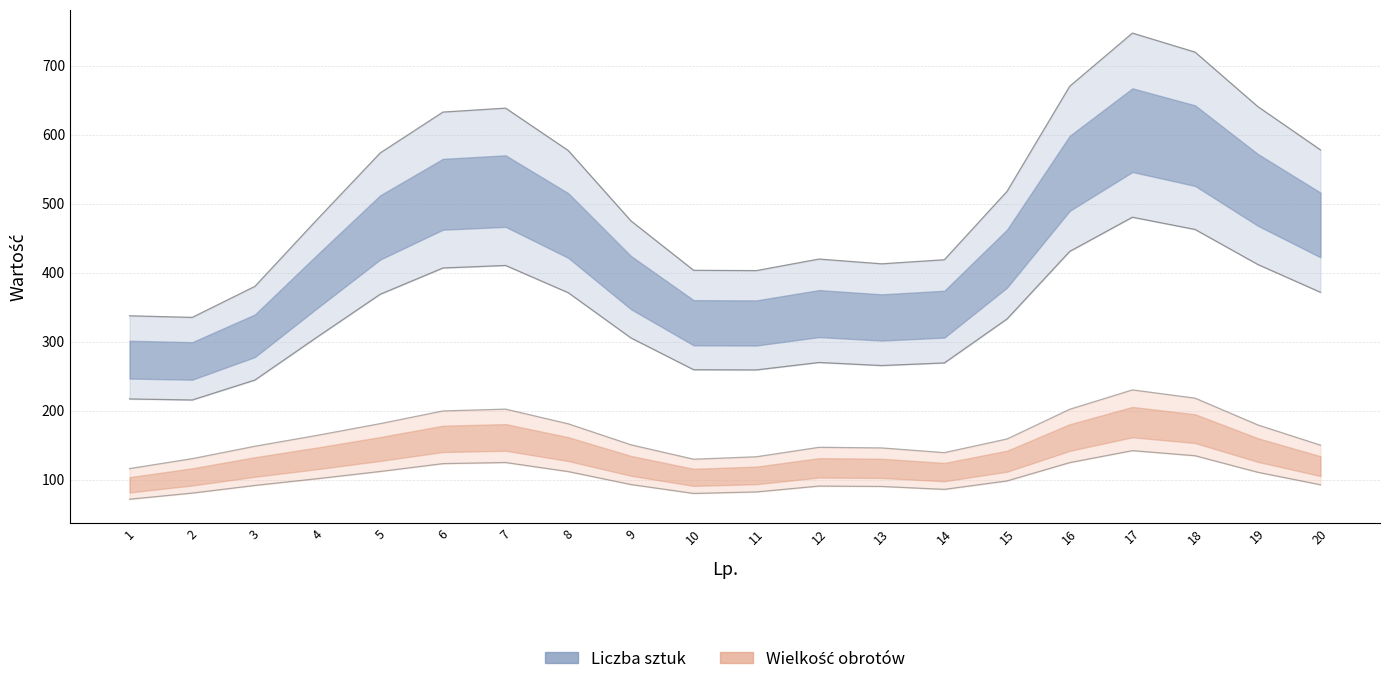

Between 20 and 5, which is larger?

5